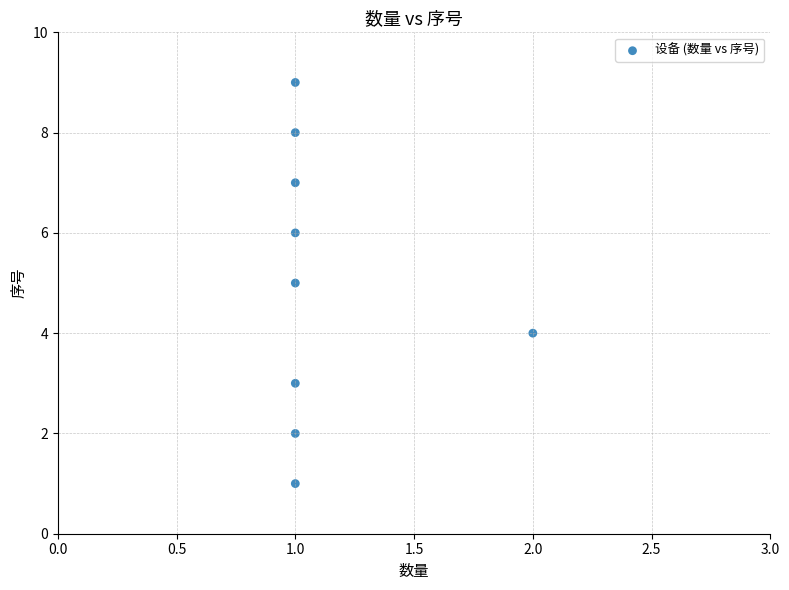

What is the range of Y values (max minus min)?

8